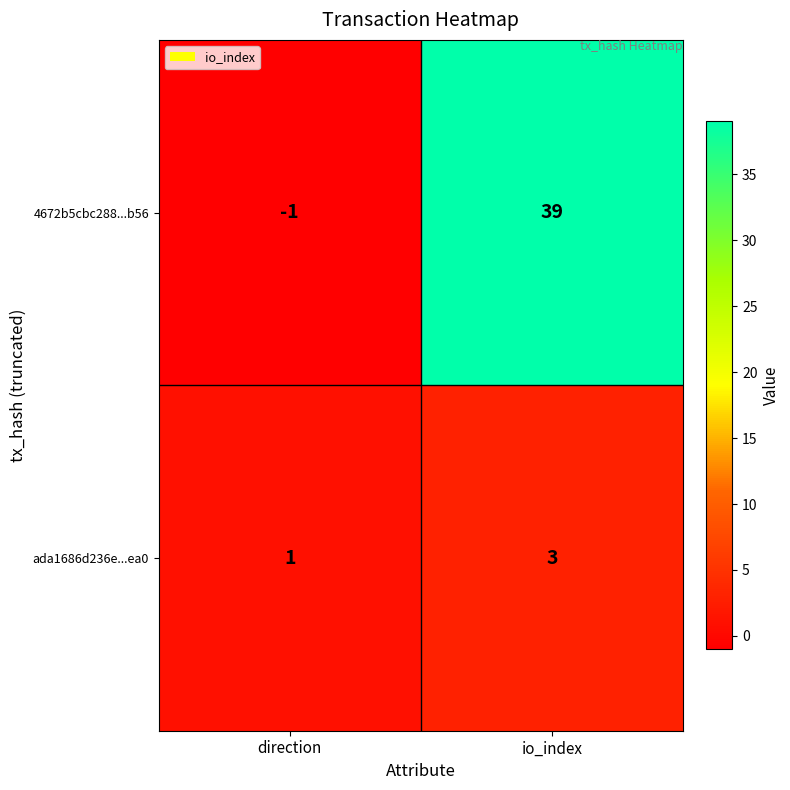

List the series in order of their overall mean, lowest first.

ada1686d236e...ea0, 4672b5cbc288...b56